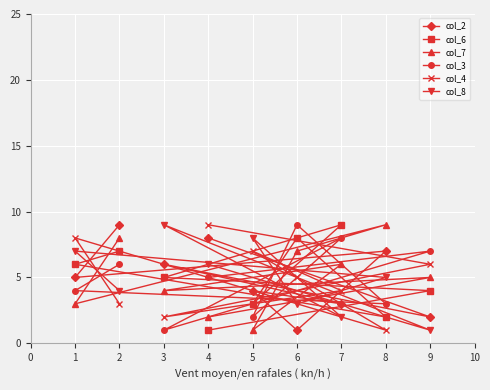

Which category has the highest value in the col_3 series?

6